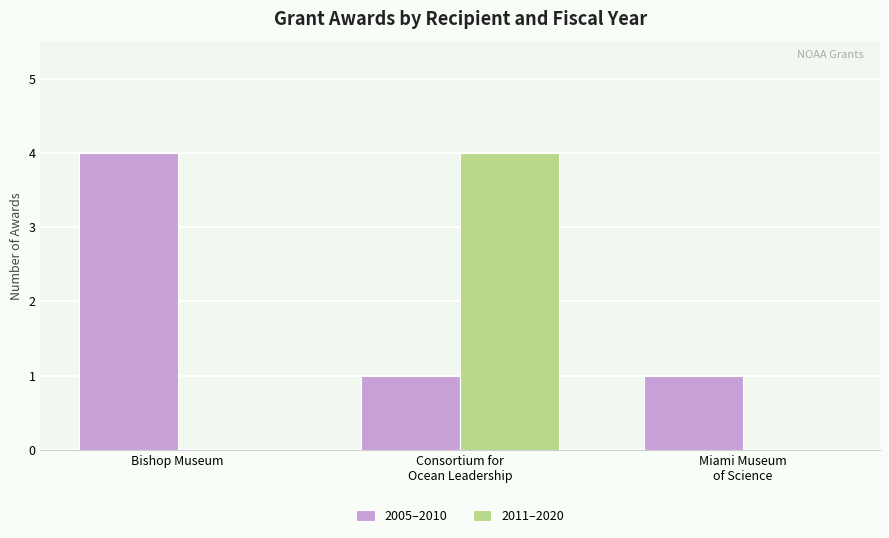

Is it true that 2011–2020 equals -1 at Bishop Museum?

False